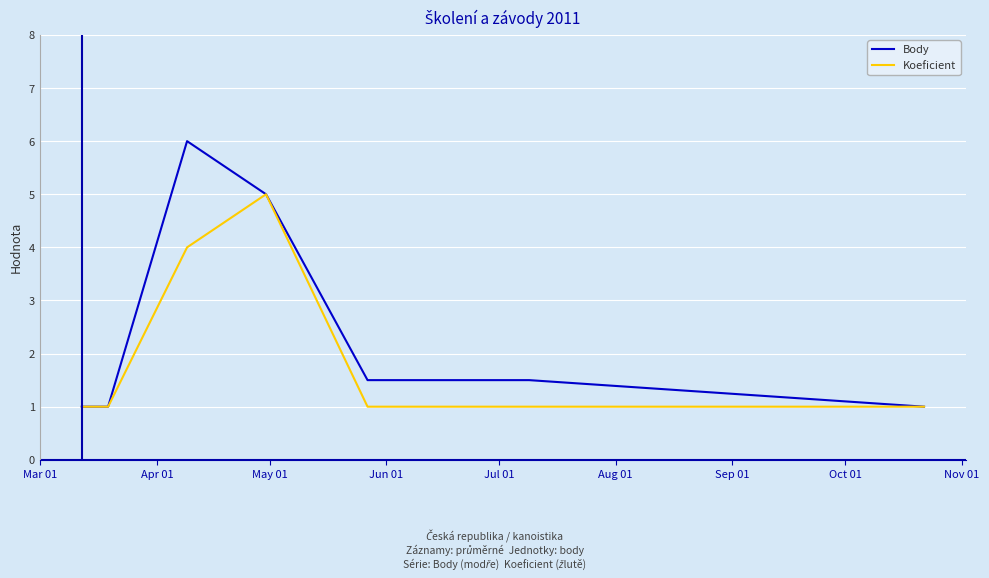

Rank the series by their maximum value, from highest to lowest.

Body, Koeficient